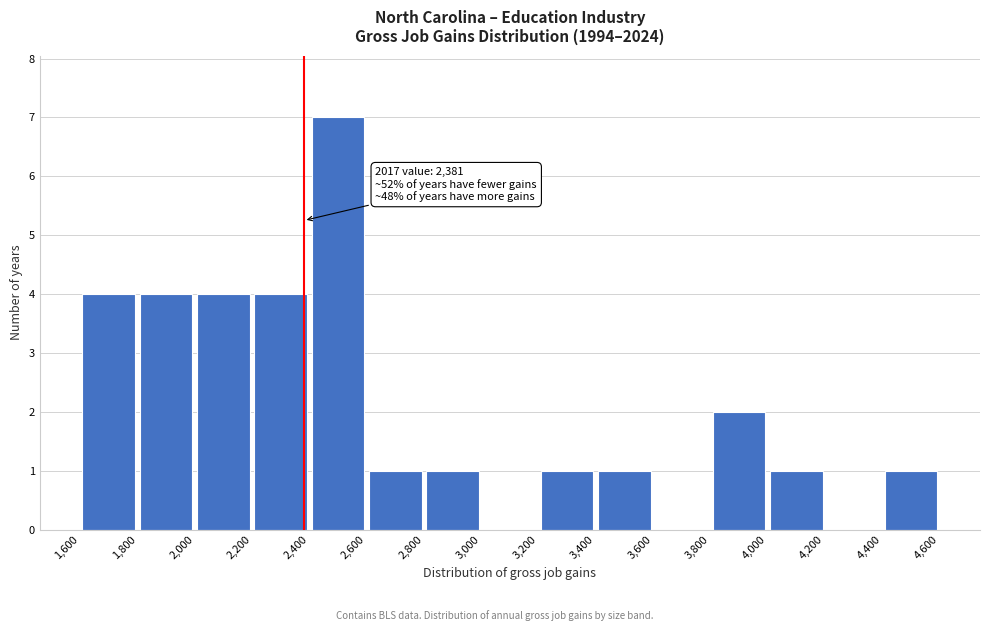

Which range on the x-axis has the tallest bar?

2,400 to 2,600